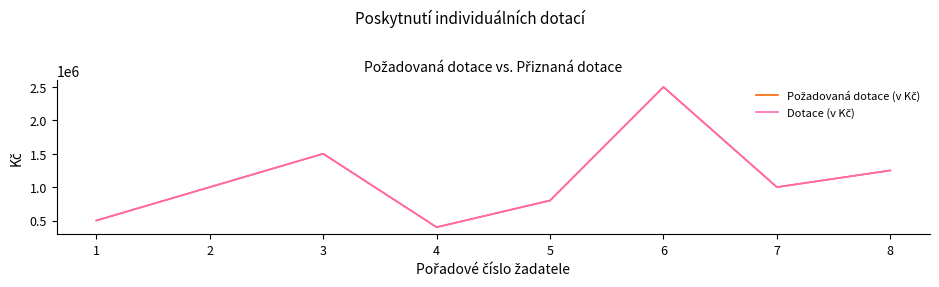

Which series has the largest total across all categories?

Požadovaná dotace (v Kč)